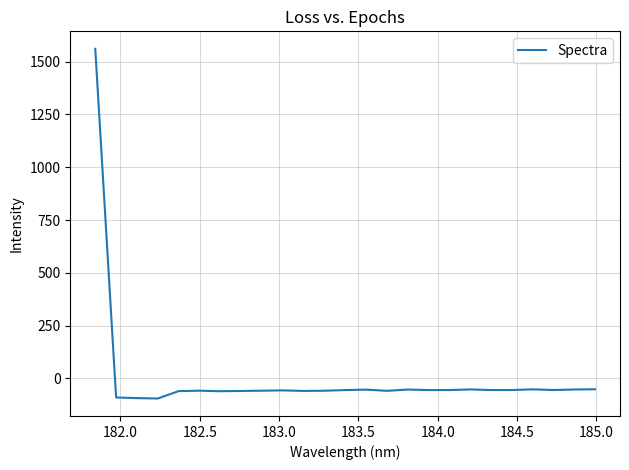

What is the sum of all values?

92.1